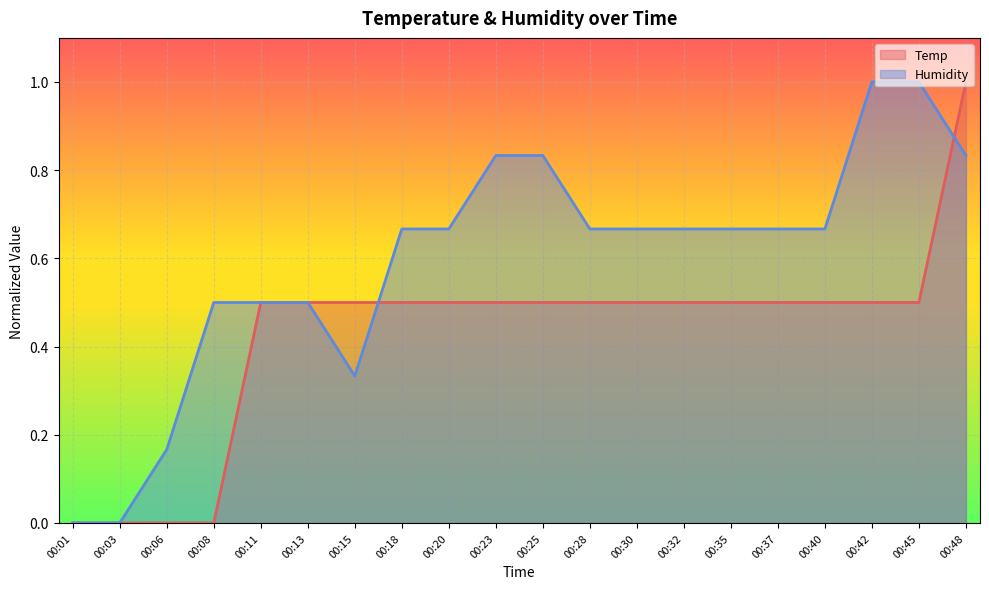

True or false: Humidity and Temp intersect in this chart.

True